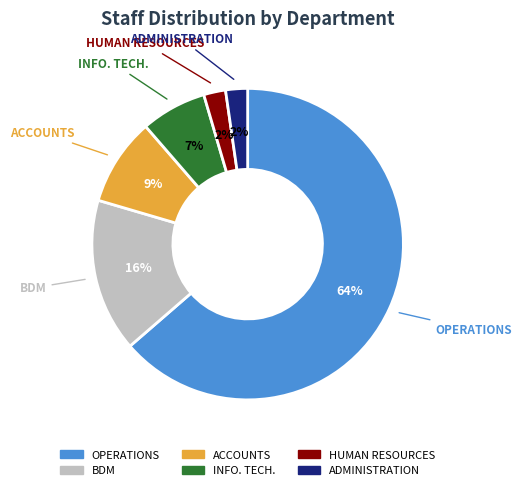

To the nearest percent, what is the average slice percentage?

17%